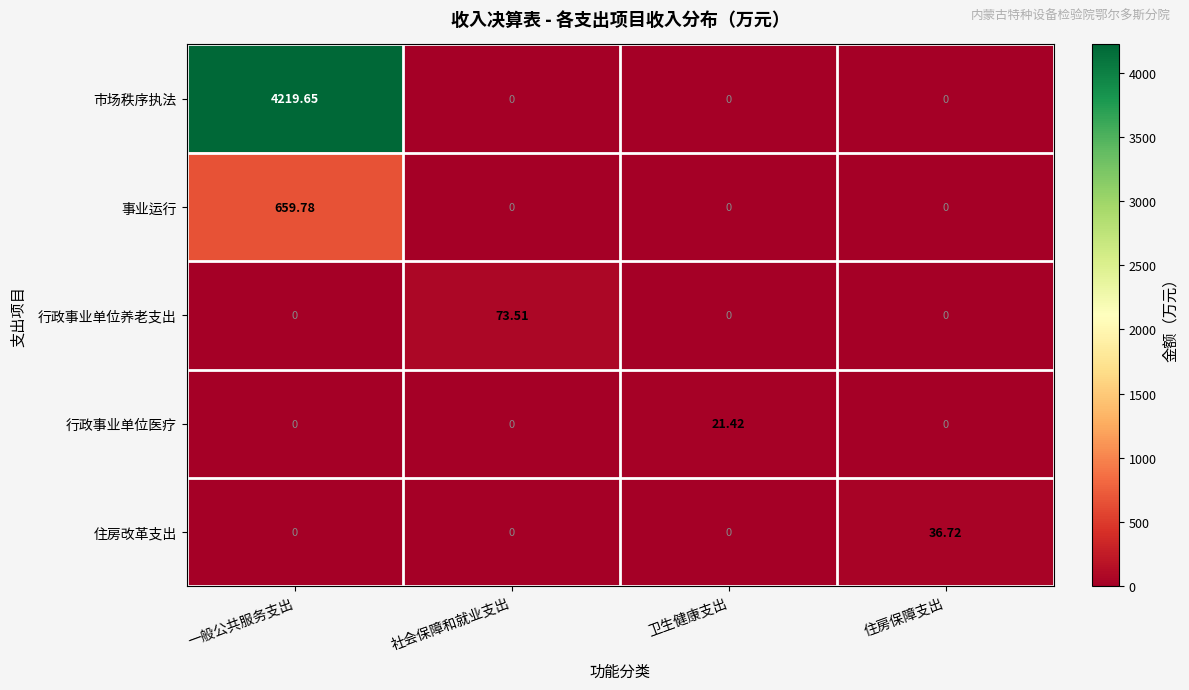

At which category is the sum across all series the highest?

一般公共服务支出